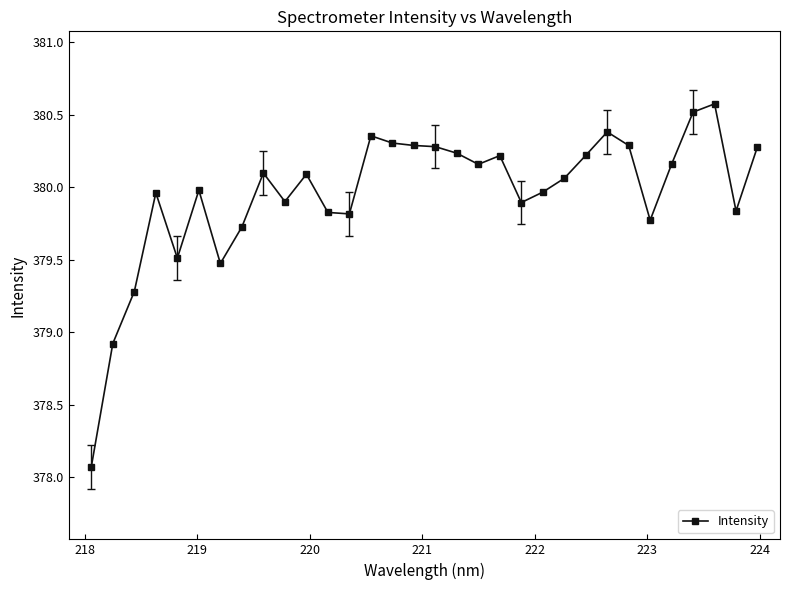

What is the sum of all values?

12158.5